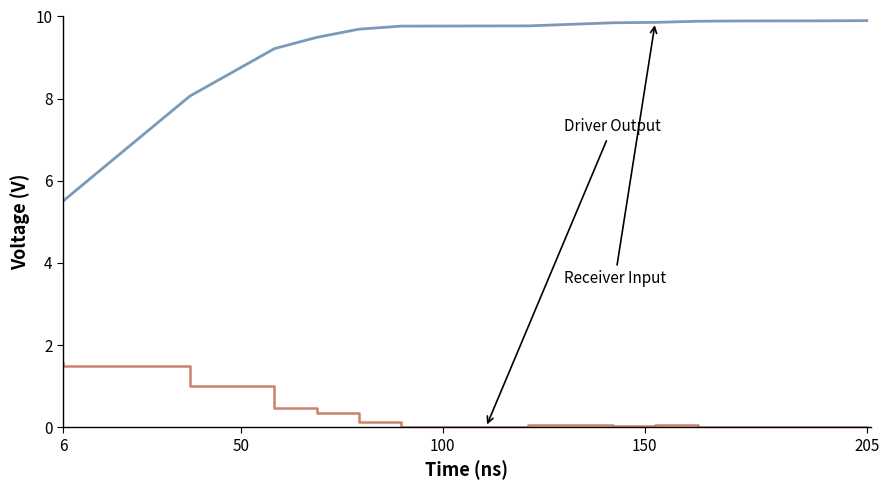

What is the greatest value displayed?

9.9